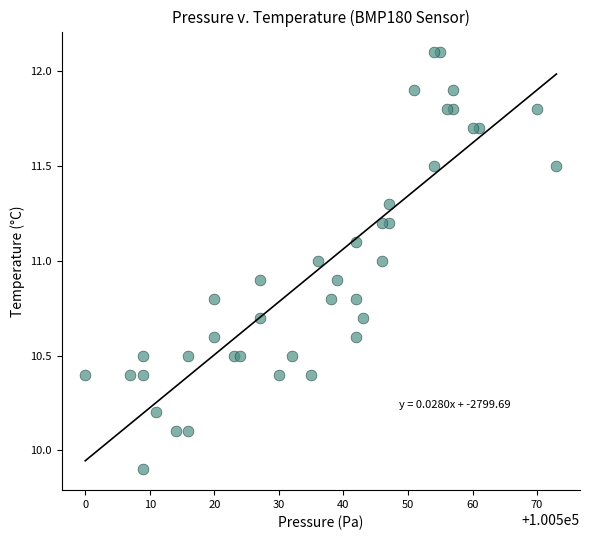

What is the range of Y values (max minus min)?

2.2